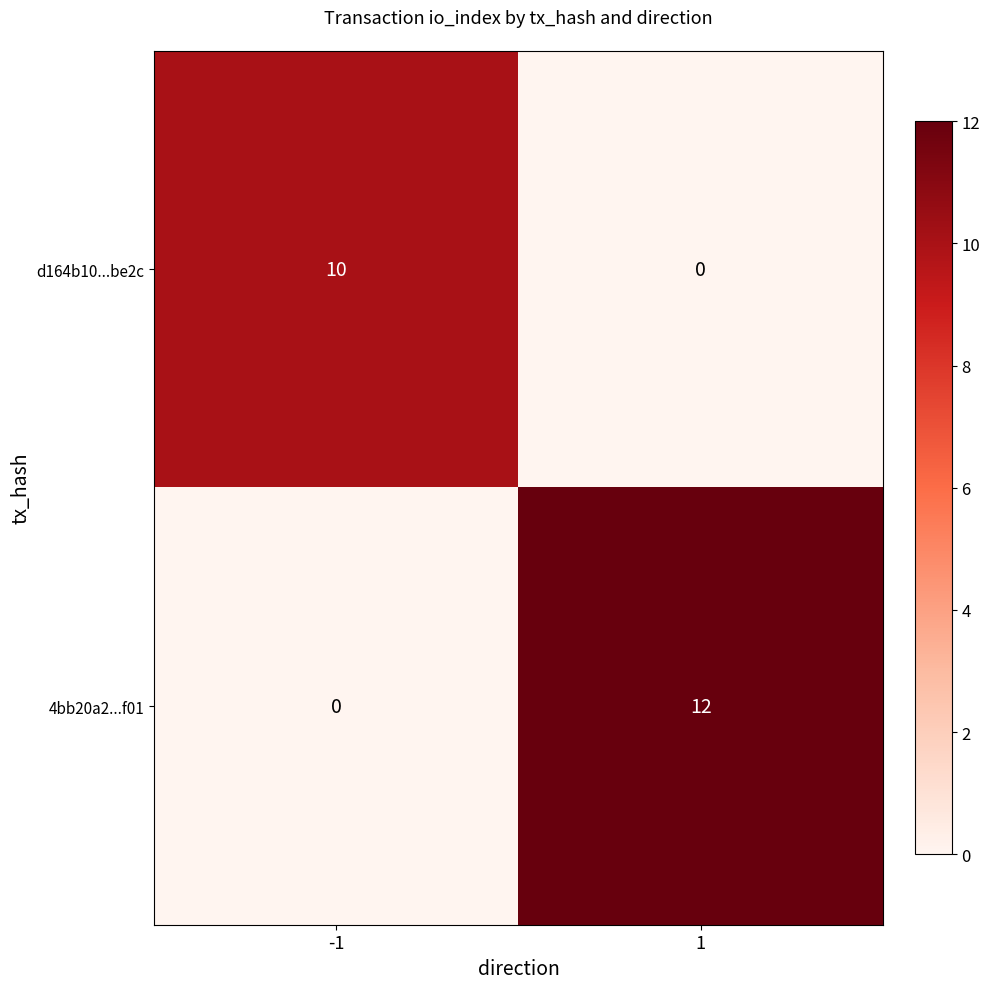

Read the 4bb20a2...f01 value at 1, to the nearest 10.

10